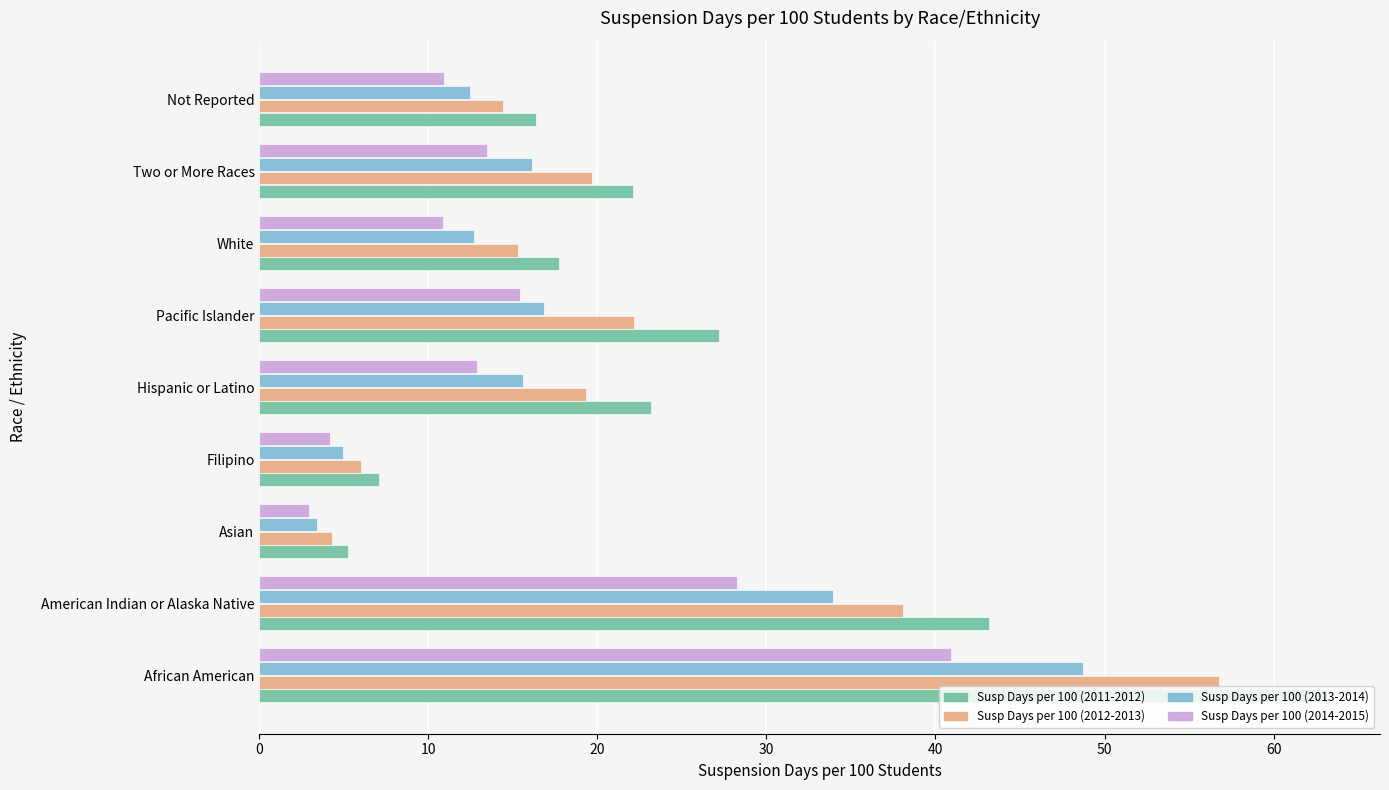

What is the maximum value shown in the chart?

63.1